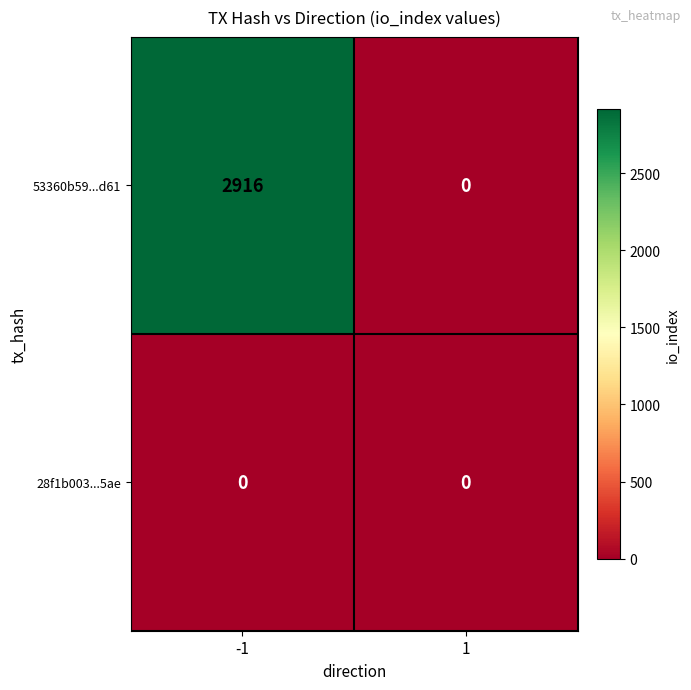

What is the average value of the 53360b59...d61 series?

1458